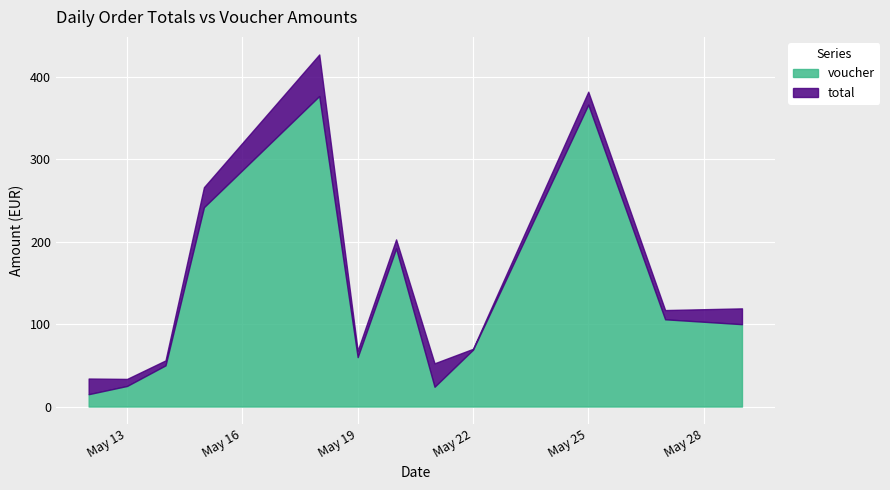

Rank the series by their average value, from highest to lowest.

total, voucher